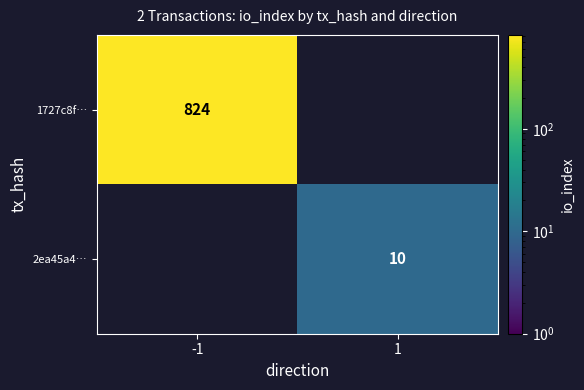

Is the value of 1727c8f… at -1 greater than the value of 2ea45a4… at 1?

Yes